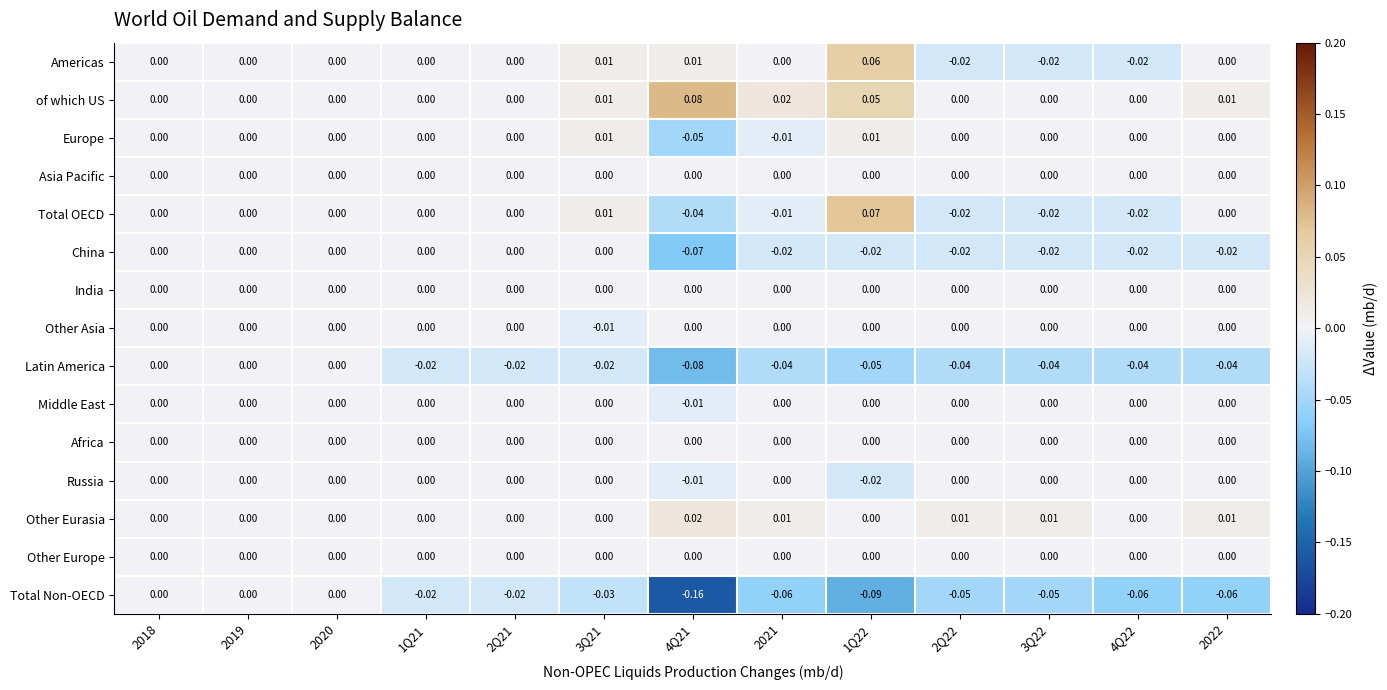

At which category is the sum across all series the highest?

1Q22